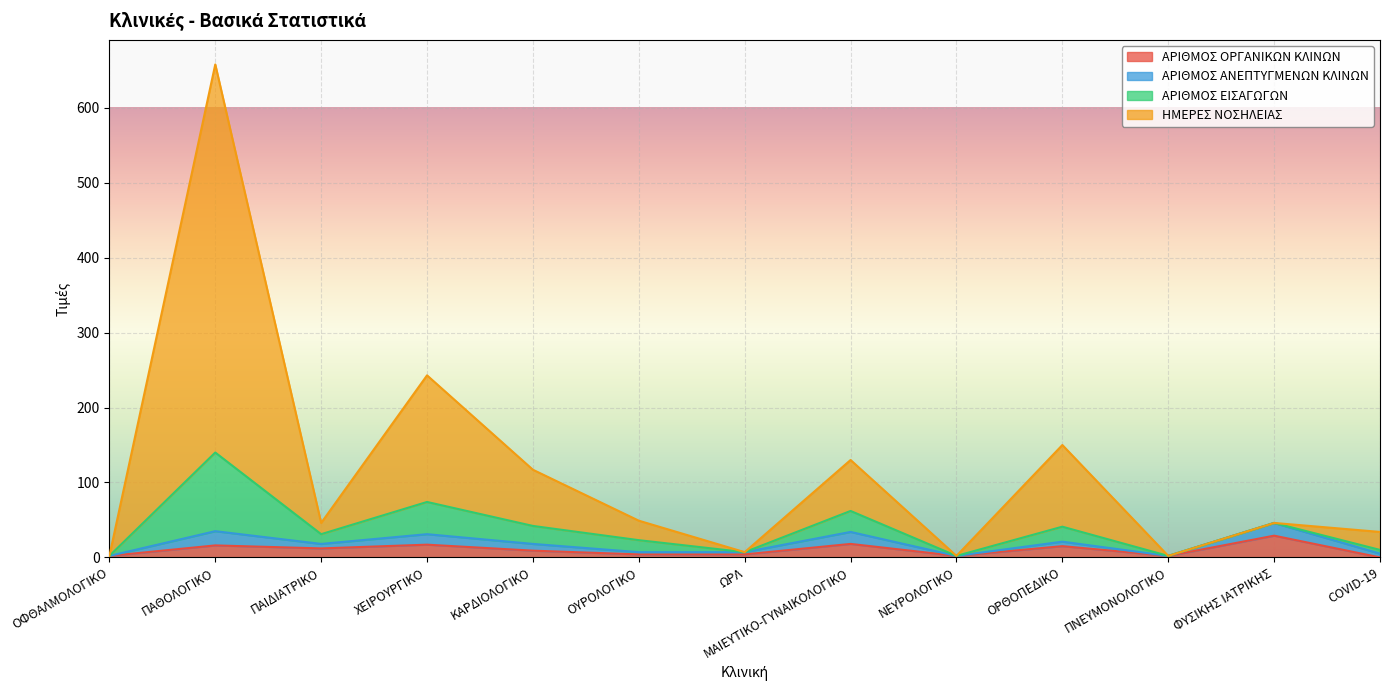

At how many categories does at least one series exceed 215?

2